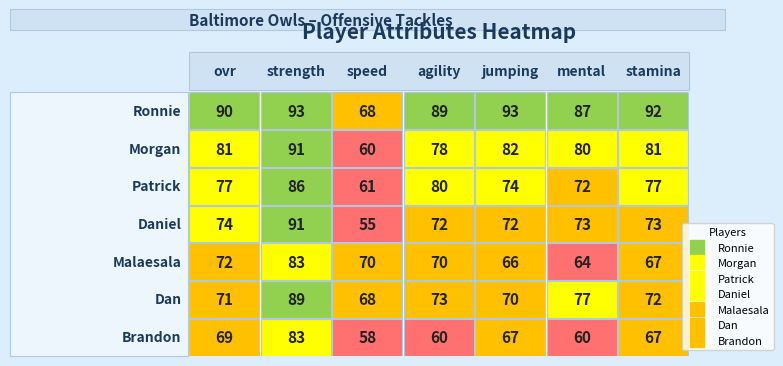

How many distinct data groups are displayed?

7